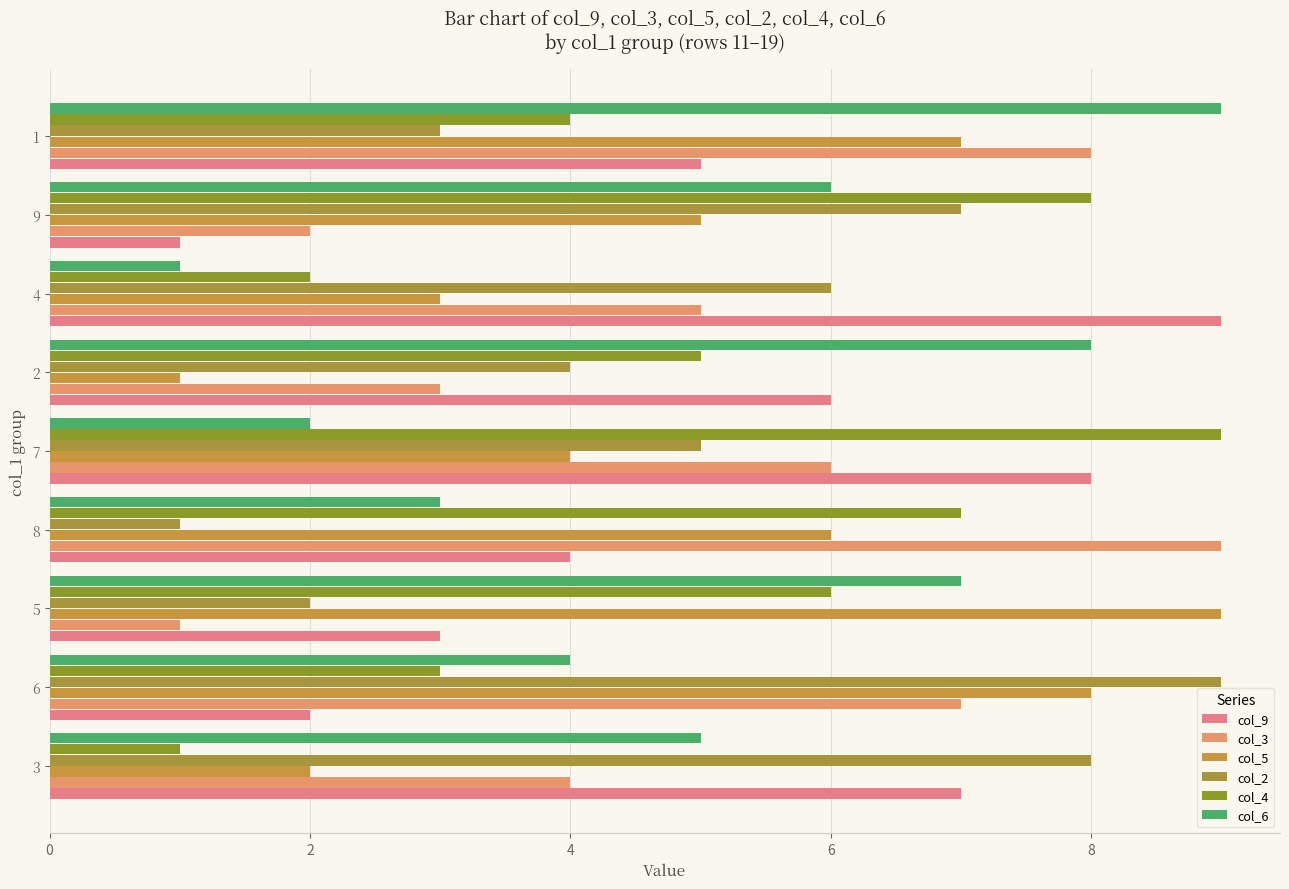

What are all the series names shown in the legend?

col_9, col_3, col_5, col_2, col_4, col_6